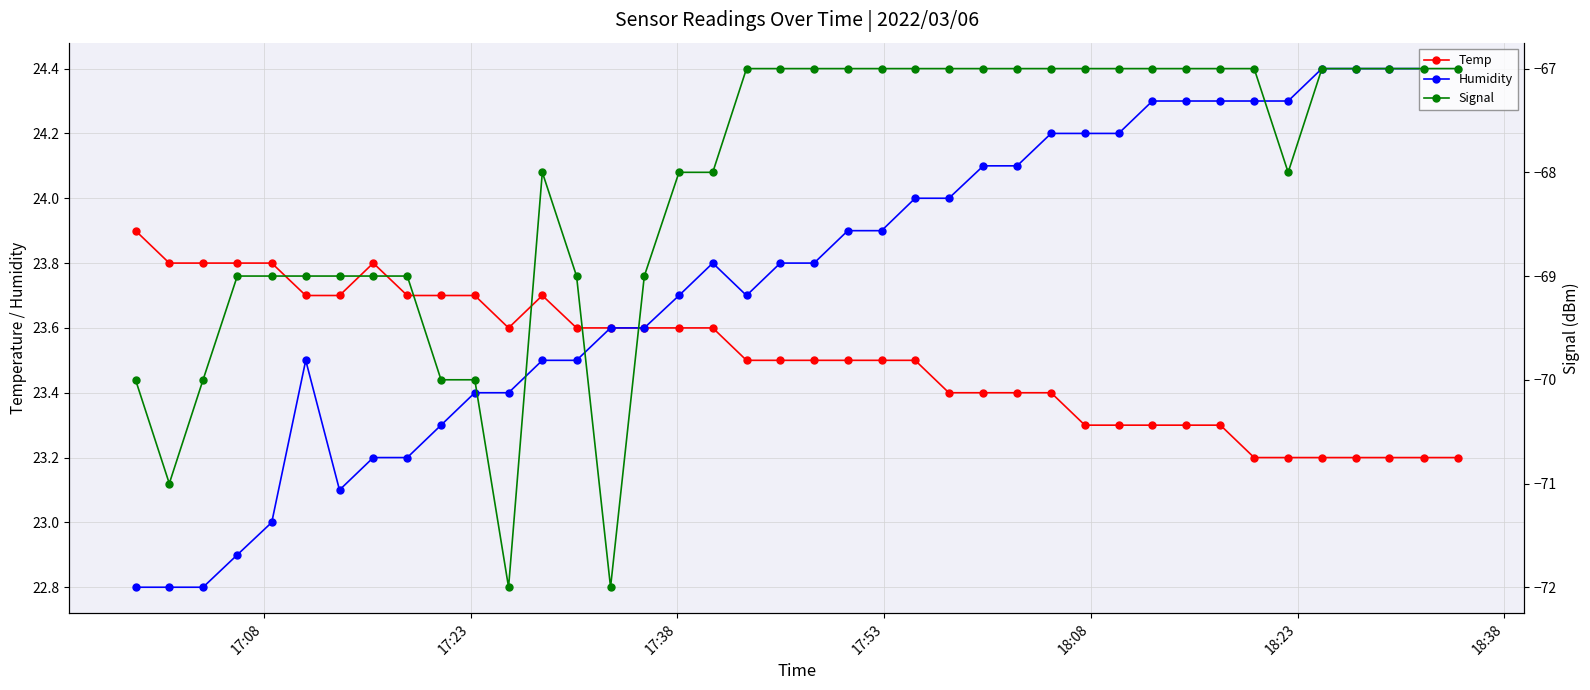

Reading left to right, list all the values displayed in this chart.

Temp: 23.9	23.8	23.8	23.8	23.8	23.7	23.7	23.8	23.7	23.7	23.7	23.6	23.7	23.6	23.6	23.6	23.6	23.6	23.5	23.5	23.5	23.5	23.5	23.5	23.4	23.4	23.4	23.4	23.3	23.3	23.3	23.3	23.3	23.2	23.2	23.2	23.2	23.2	23.2	23.2
Humidity: 22.8	22.8	22.8	22.9	23.0	23.5	23.1	23.2	23.2	23.3	23.4	23.4	23.5	23.5	23.6	23.6	23.7	23.8	23.7	23.8	23.8	23.9	23.9	24.0	24.0	24.1	24.1	24.2	24.2	24.2	24.3	24.3	24.3	24.3	24.3	24.4	24.4	24.4	24.4	24.4
Signal: -70.0	-71.0	-70.0	-69.0	-69.0	-69.0	-69.0	-69.0	-69.0	-70.0	-70.0	-72.0	-68.0	-69.0	-72.0	-69.0	-68.0	-68.0	-67.0	-67.0	-67.0	-67.0	-67.0	-67.0	-67.0	-67.0	-67.0	-67.0	-67.0	-67.0	-67.0	-67.0	-67.0	-67.0	-68.0	-67.0	-67.0	-67.0	-67.0	-67.0